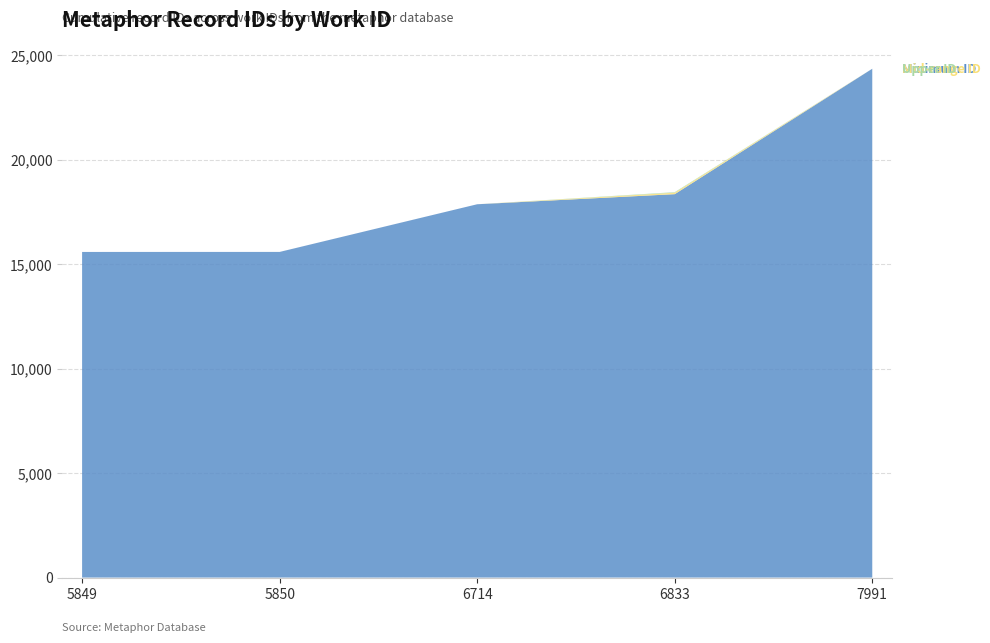

Reading left to right, transcribe all the data shown in this chart.

15579	15580	15581	17861	18344	18438	18439	18440	24344	24345